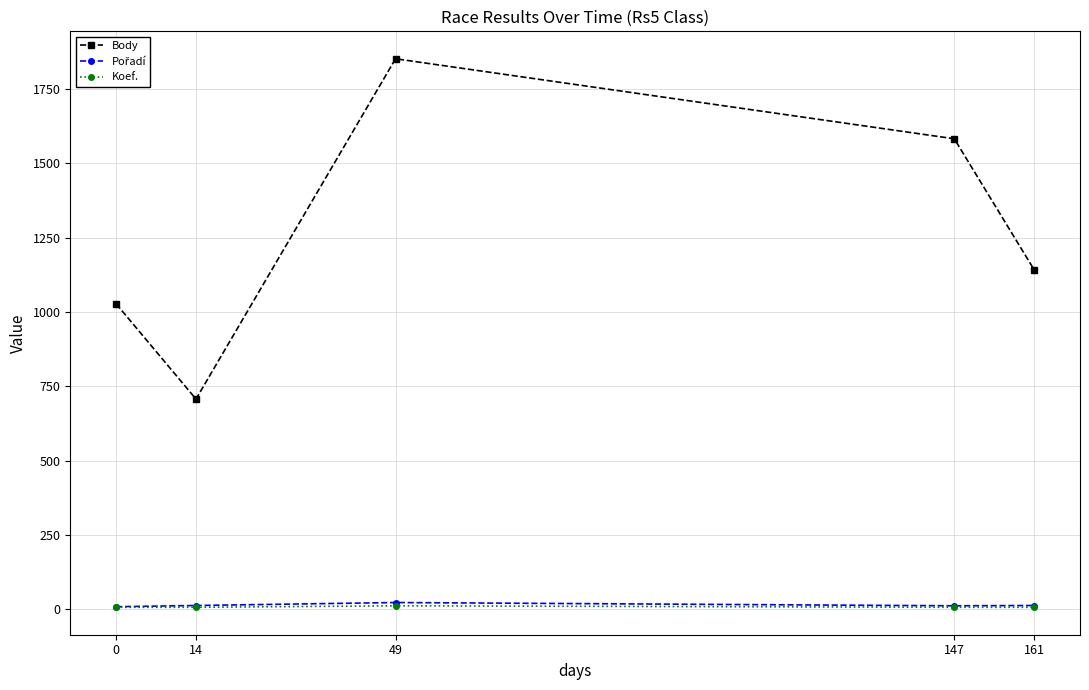

List the labels in order of Body value, largest first.

49, 147, 161, 0, 14